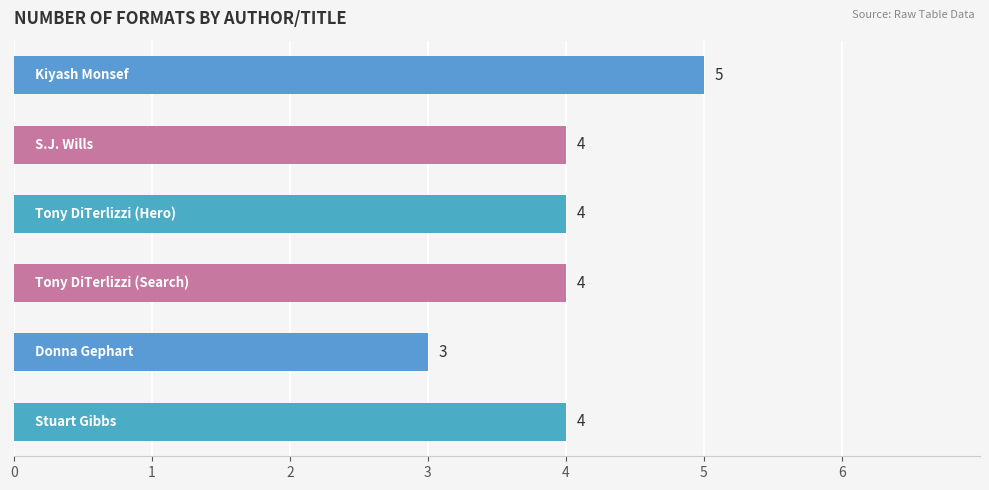

What is the sum of all values?

24